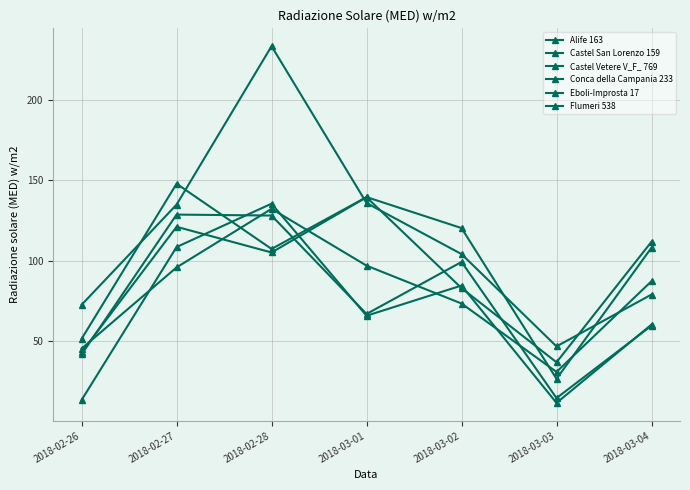

Does the chart have visible grid lines?

Yes